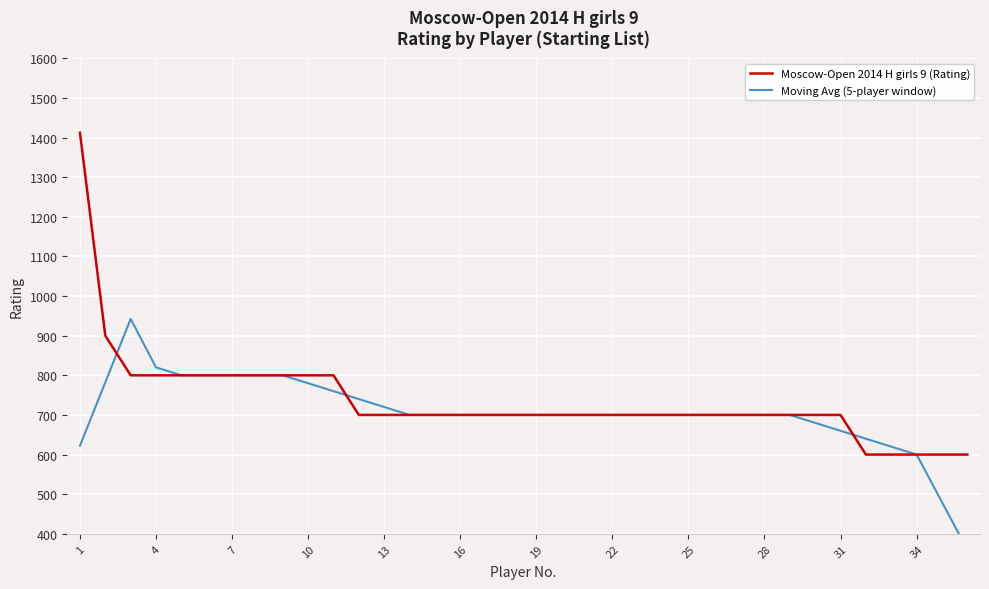

What is the highest value of the Moscow-Open 2014 H girls 9 (Rating) series?

1412